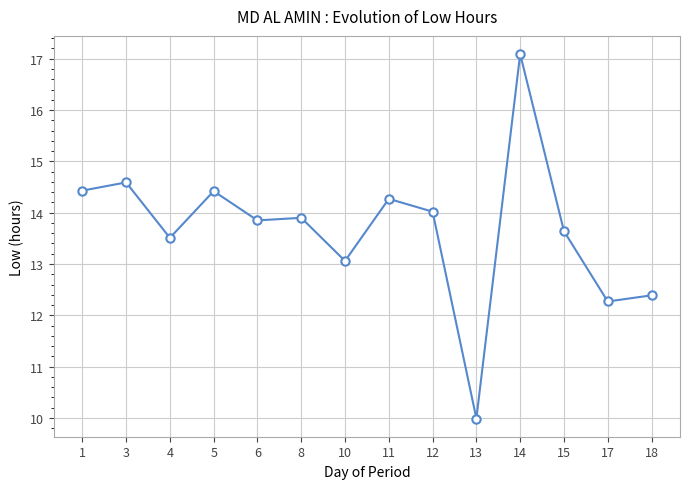

Which has a higher value, 13 or 3?

3